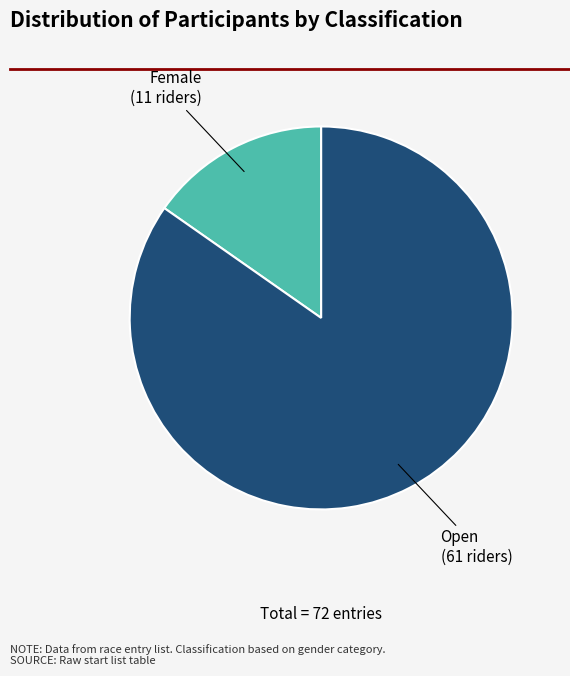

How many segments does this pie chart have?

2